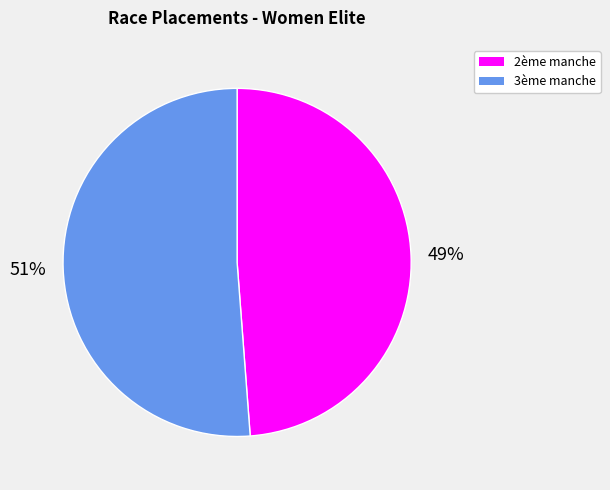

Is there any slice that represents more than half of the pie?

Yes